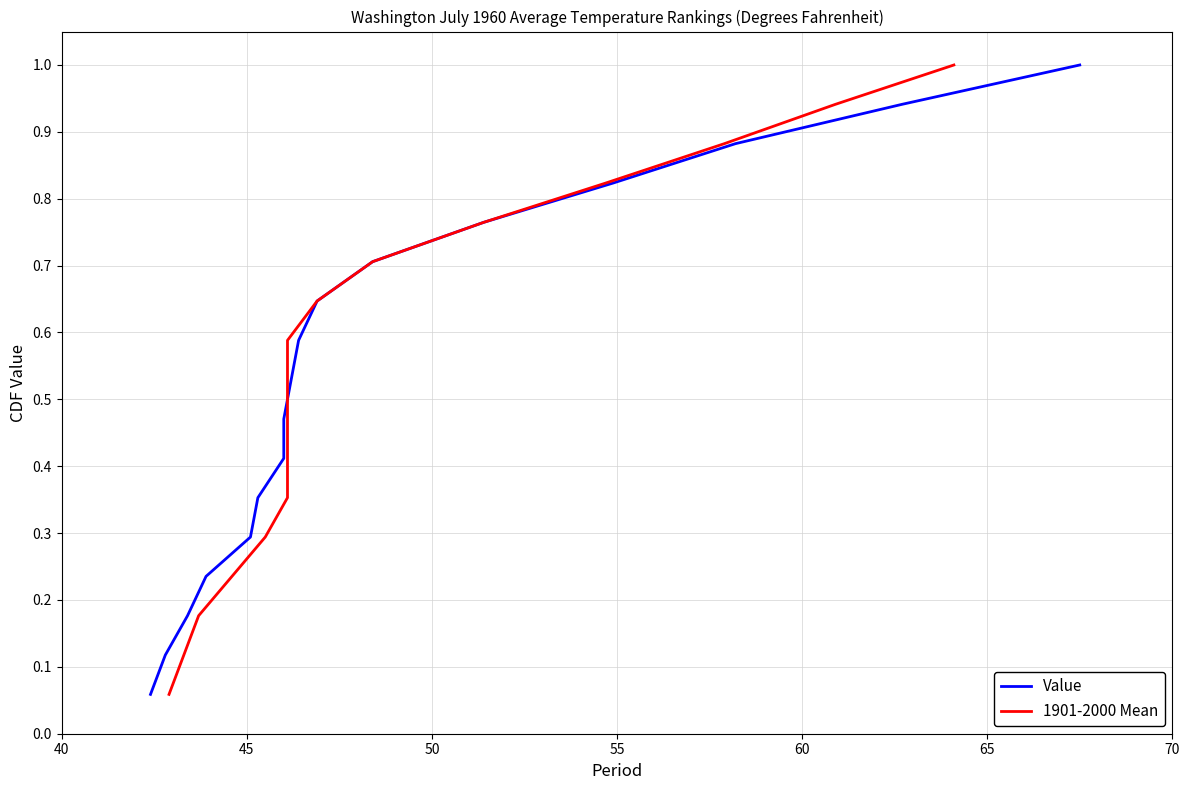

What are all the series names shown in the legend?

Value, 1901-2000 Mean